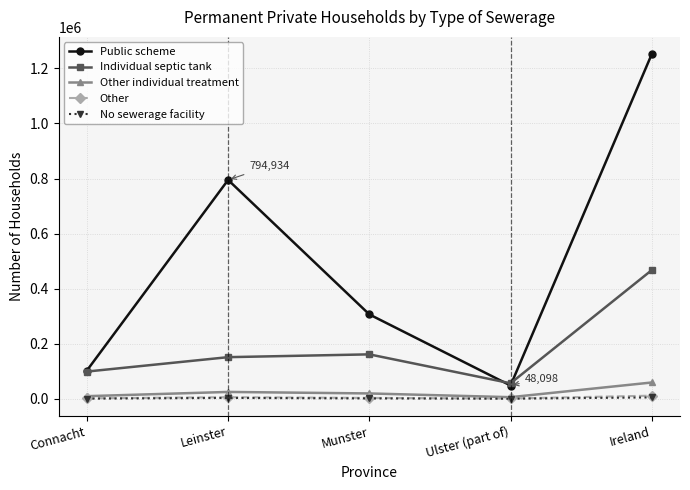

What is the sum of all Public scheme values?

2503986